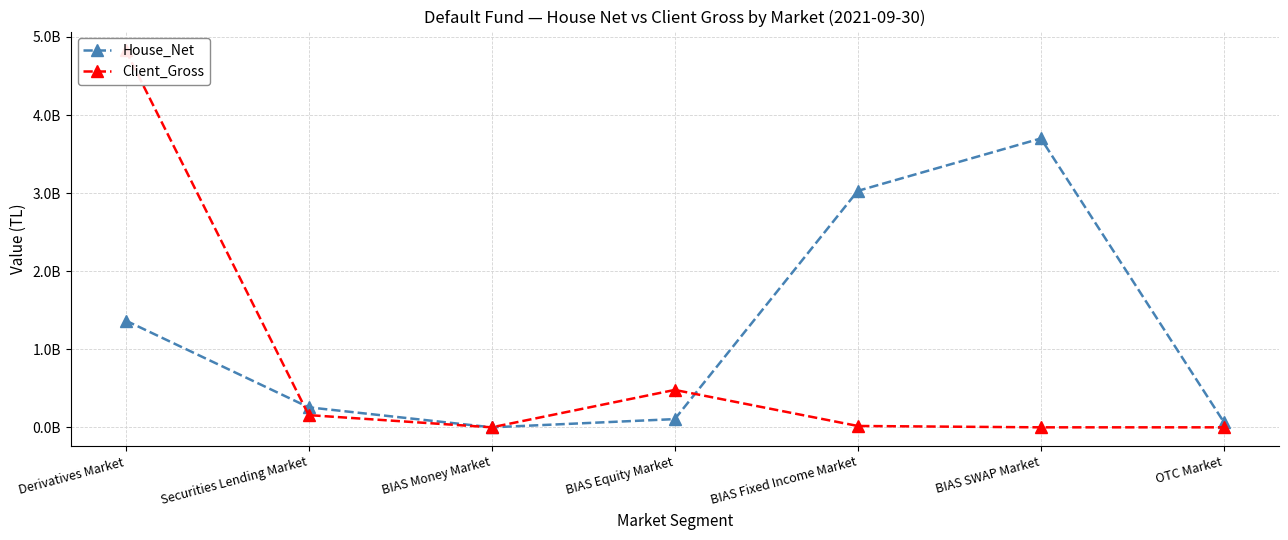

What is the label of the 5th point from the left?

BIAS Fixed Income Market